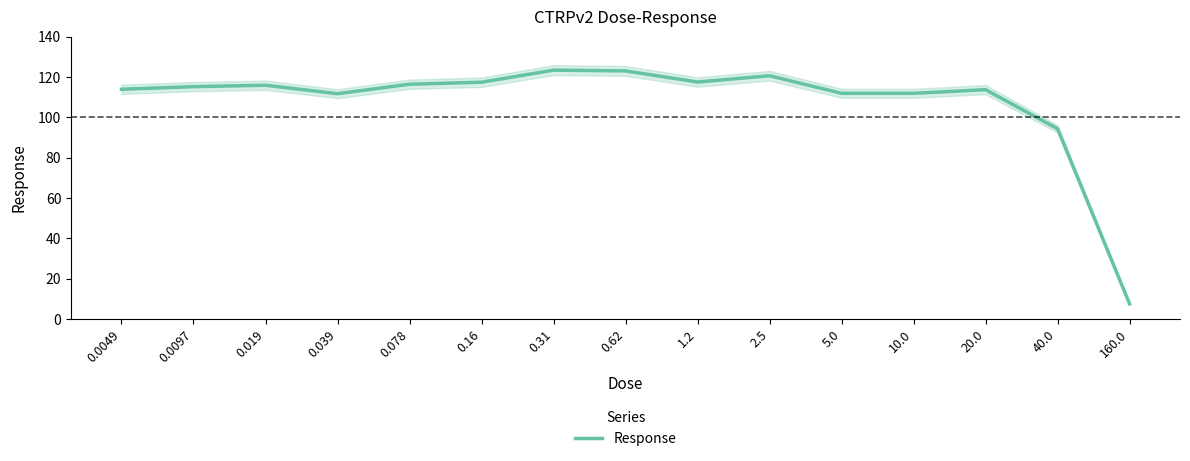

Approximately how many times larger is the value at 0.0097 compared to 0.62?

0.9